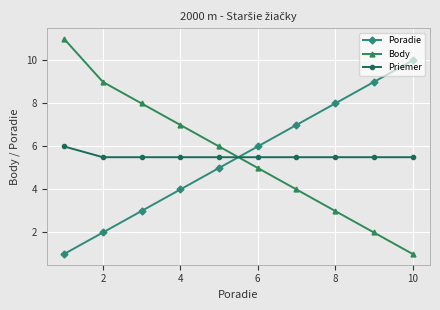

What is the greatest value displayed?

11.0